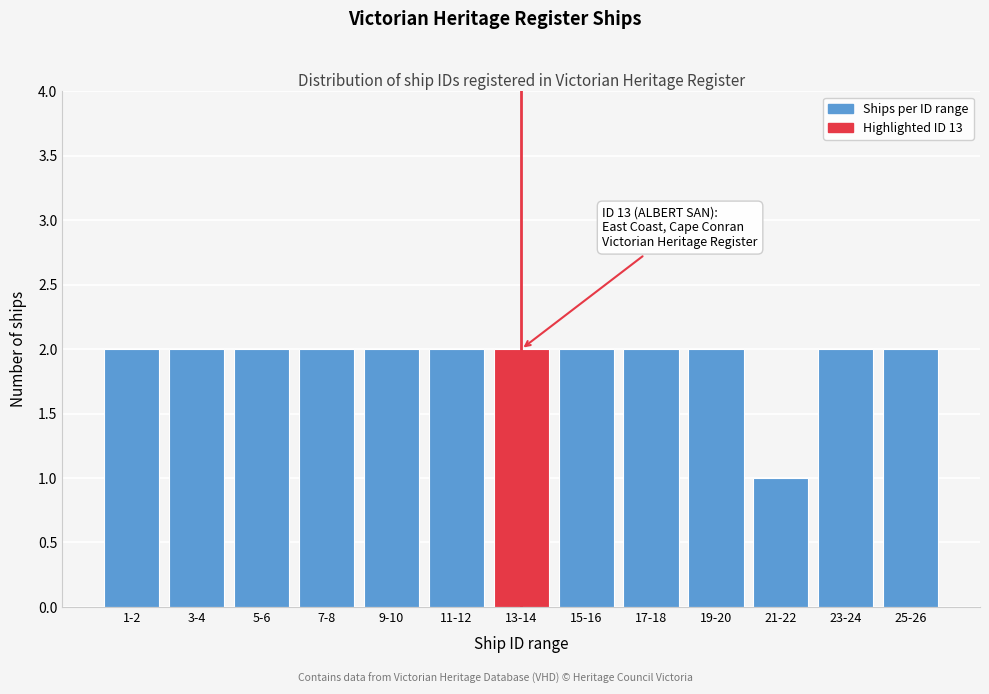

Reading left to right, what are all the values shown in this chart?

2	2	2	2	2	2	2	2	2	2	1	2	2